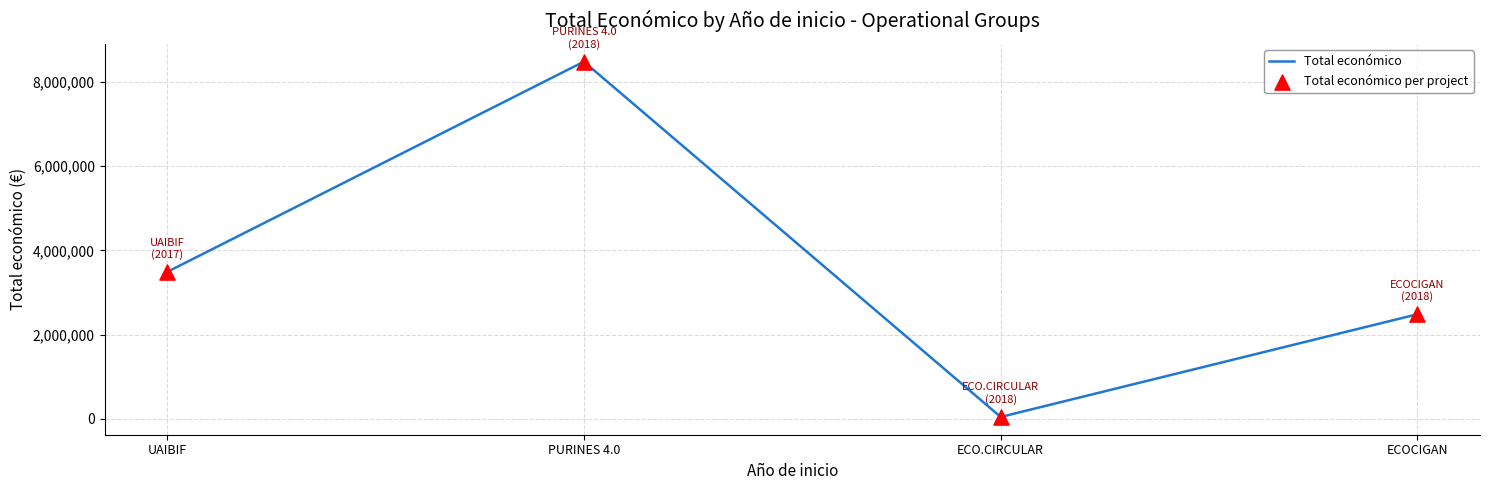

Is it true that the value at UAIBIF is 3487018?

True